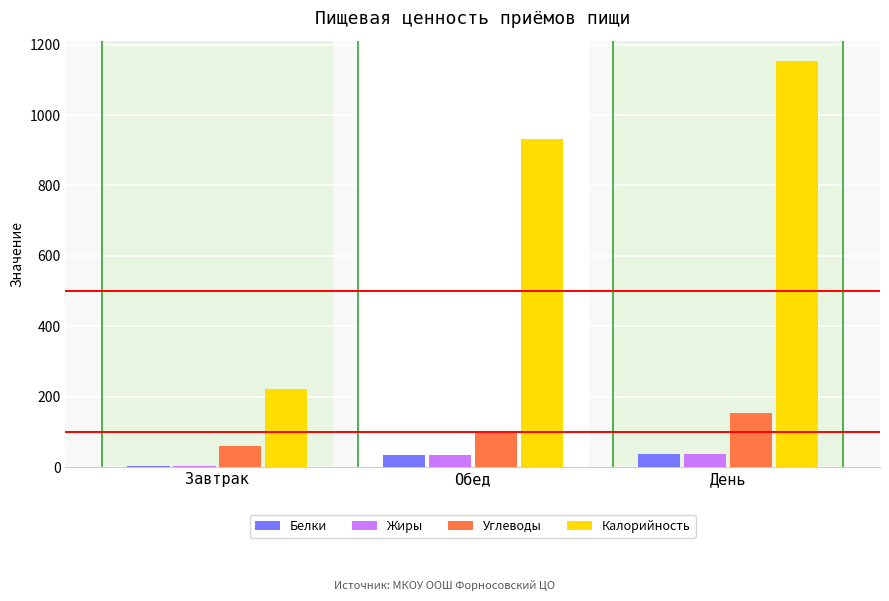

Which series changed the most between Завтрак and Обед?

Калорийность